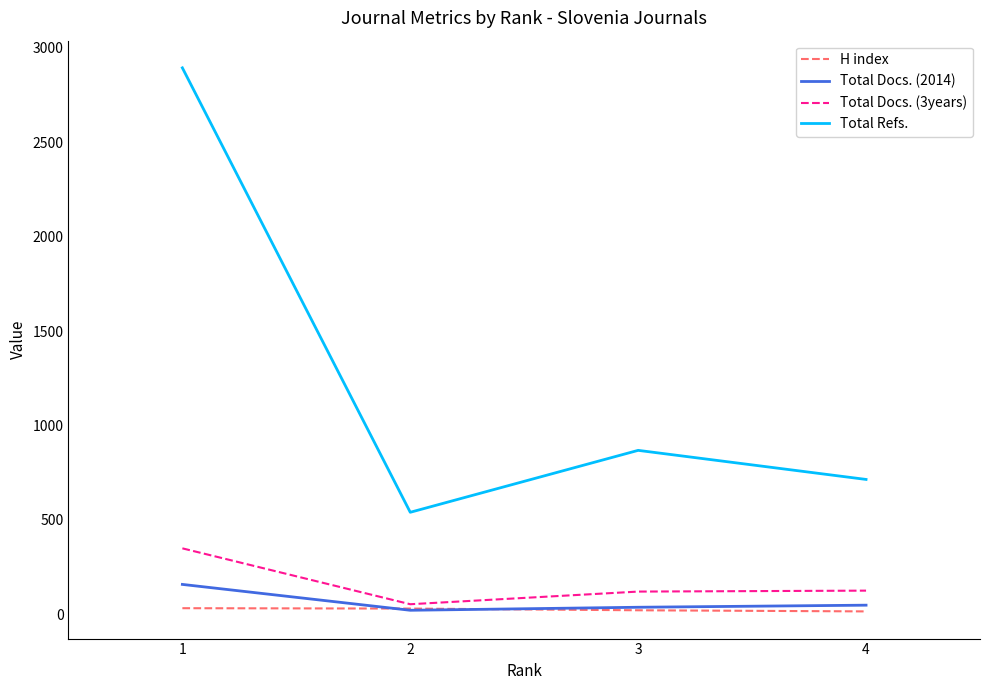

Where does the H index series first go above 30?

1